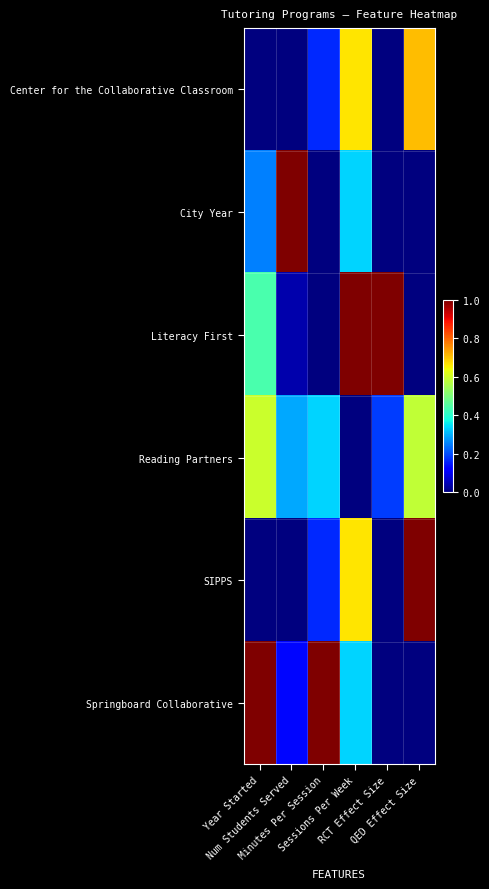

Count the number of categories in the chart.

6